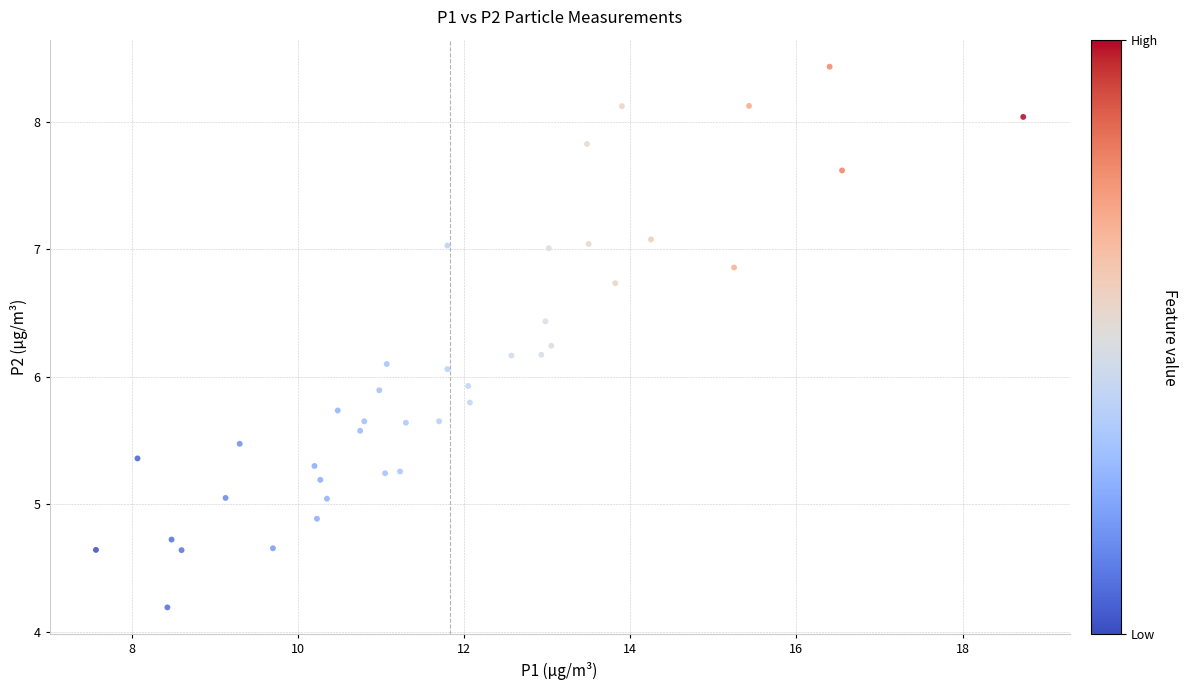

What is the range of Y values (max minus min)?

4.2